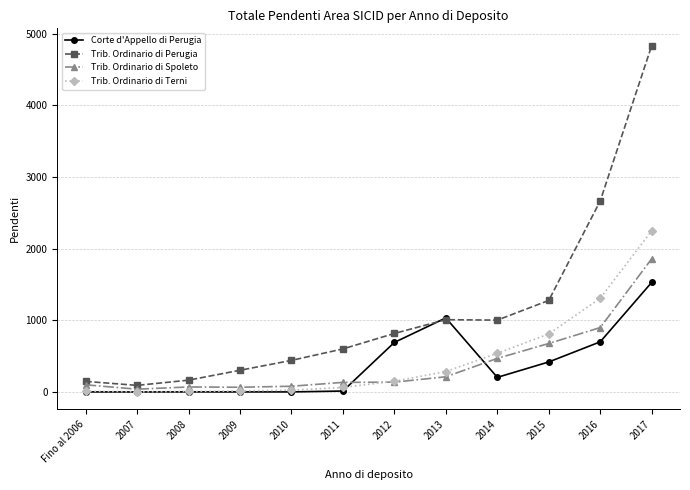

What is the difference between the Trib. Ordinario di Perugia values at 2007 and 2013?

917